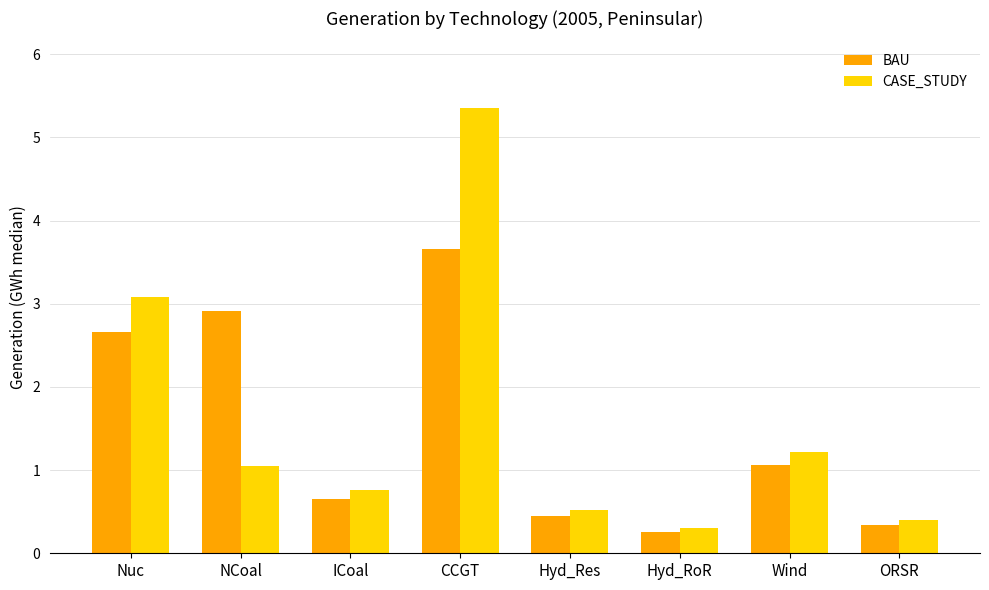

The value of CASE_STUDY at Hyd_Res is 0.5. True or false?

True